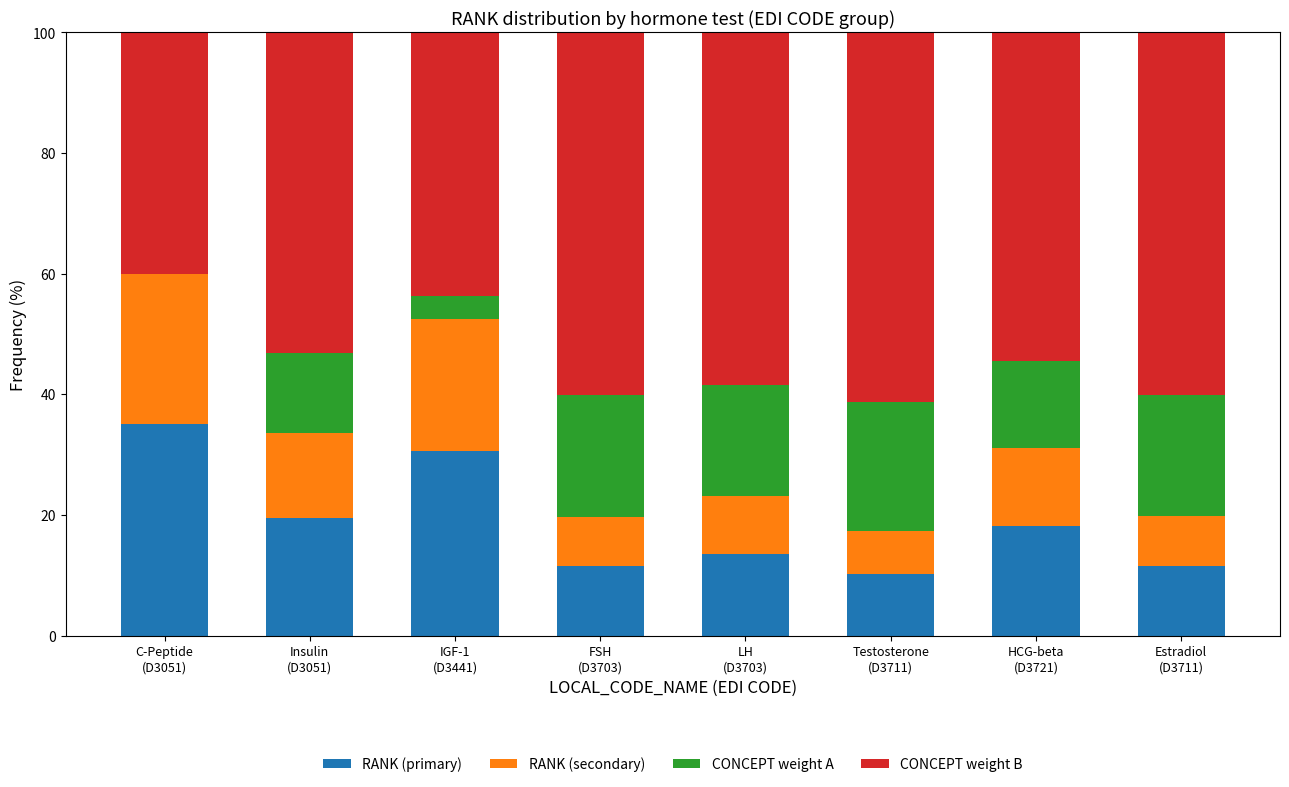

How many values in the RANK (primary) series exceed 18?

4